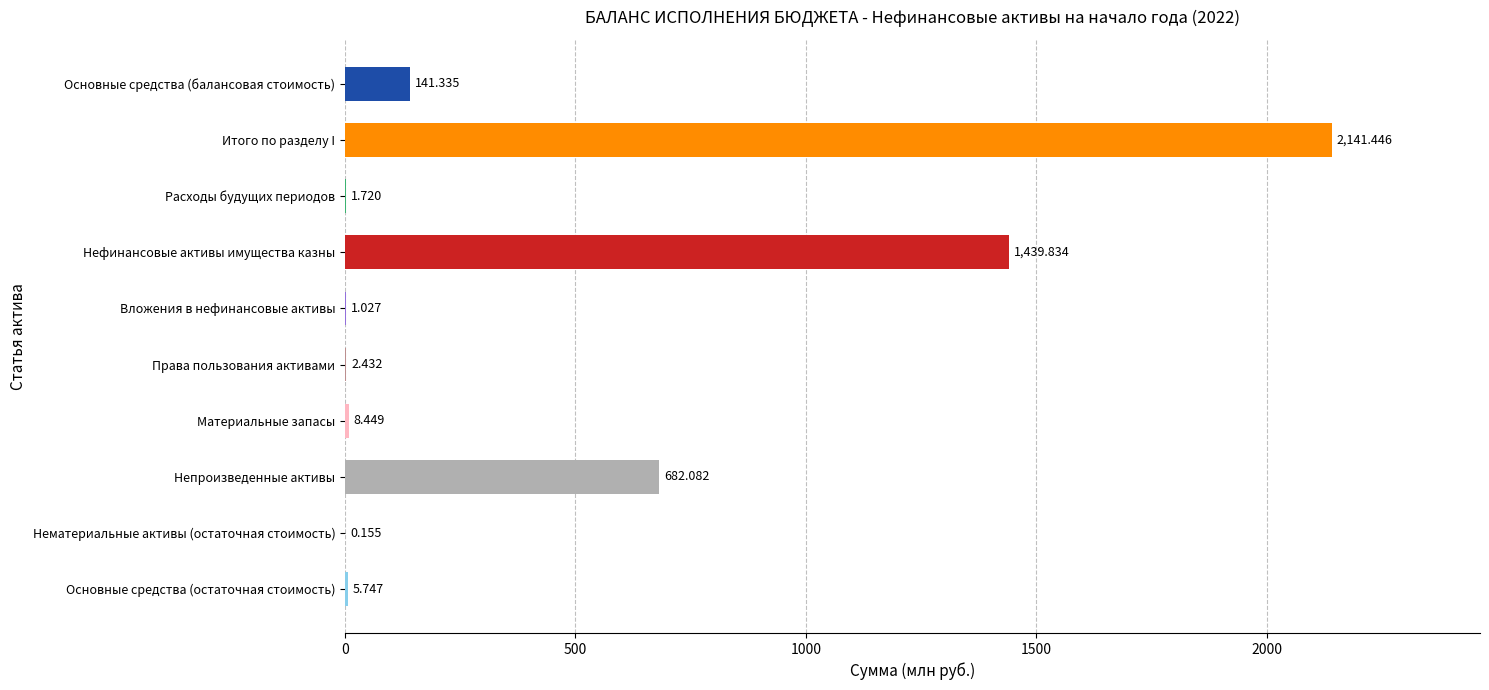

Which category has the highest value across all series?

Итого по разделу I